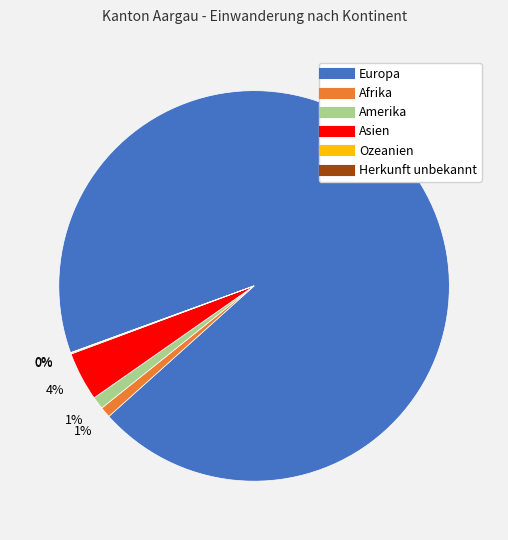

To the nearest percent, what is the combined percentage of Afrika and Europa?

95%